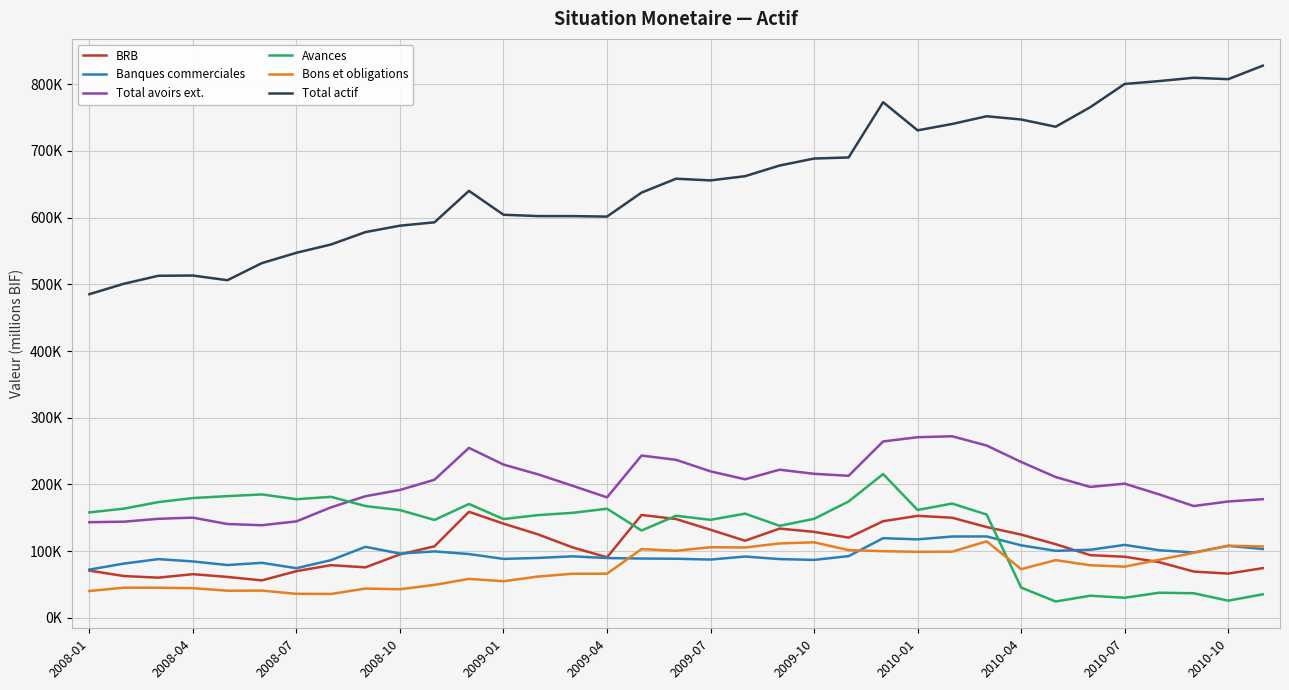

Which series has the largest range (max minus min)?

Total actif